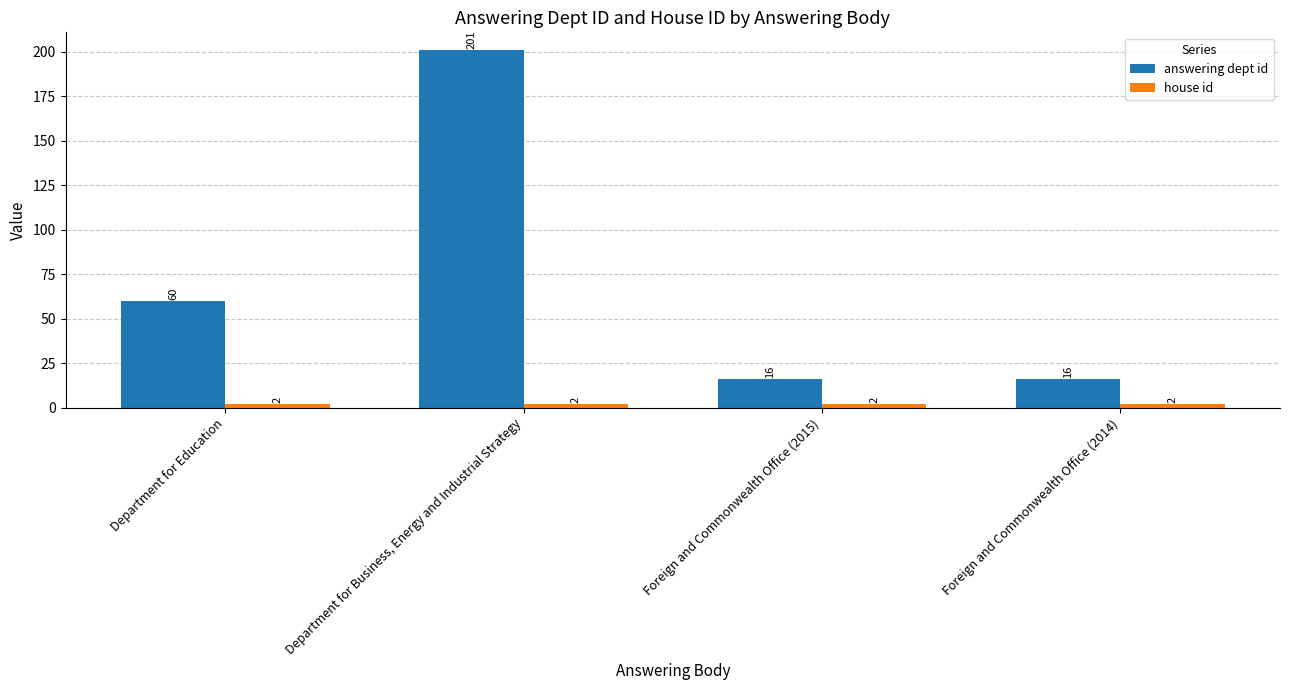

Does the chart contain any negative values?

No